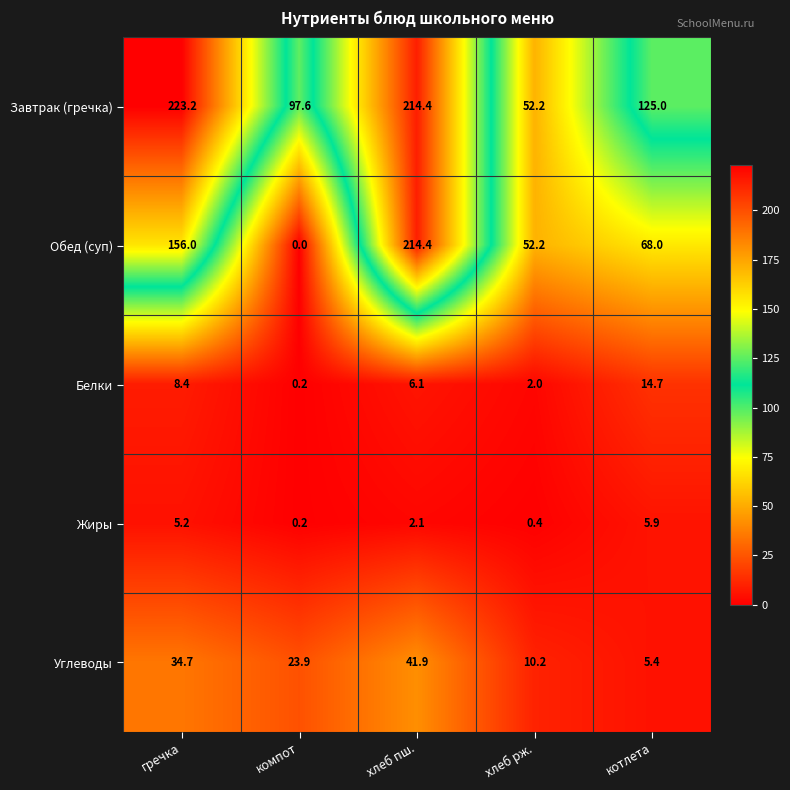

Reading right to left, extract all data points from this chart.

Завтрак (гречка): 125.0	52.2	214.4	97.6	223.2
Обед (суп): 68.0	52.2	214.4	0.0	156.0
Белки: 14.7	2.0	6.1	0.2	8.4
Жиры: 5.9	0.4	2.1	0.2	5.2
Углеводы: 5.4	10.2	41.9	23.9	34.7